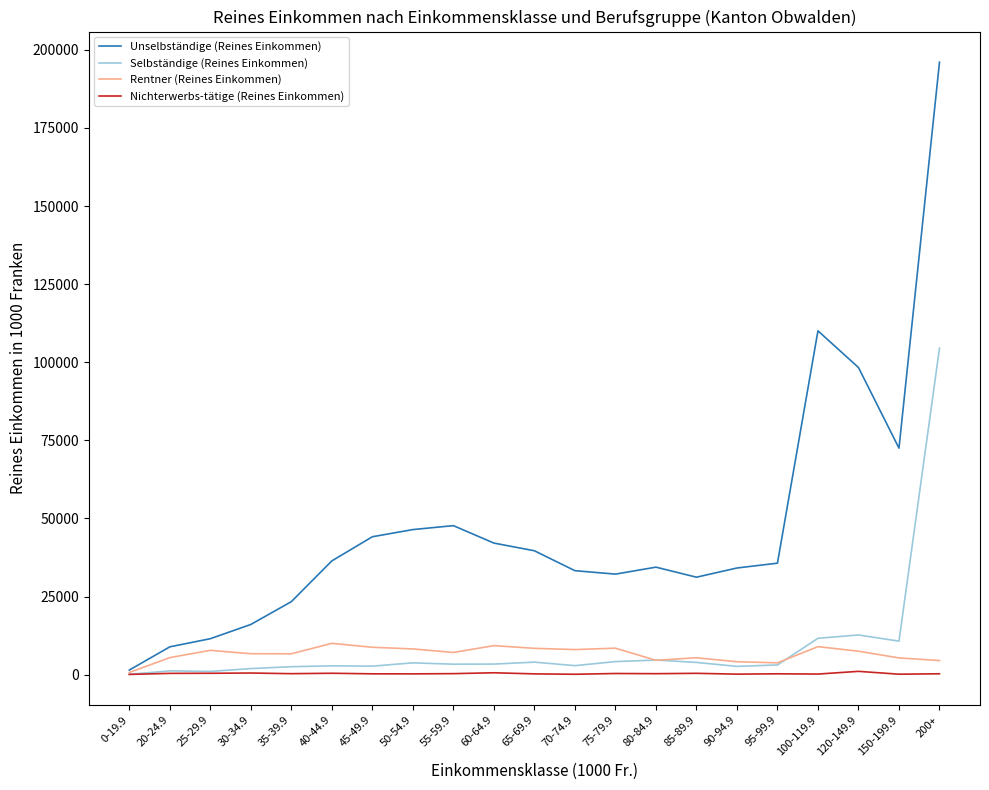

What is the greatest value displayed?

196042.1